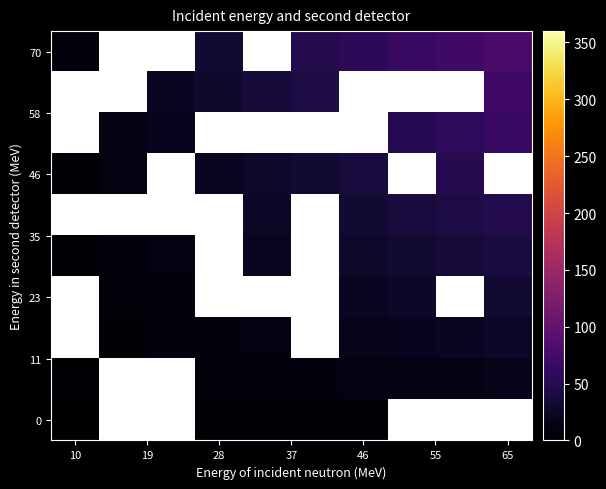

What is the greatest value displayed?

80.0